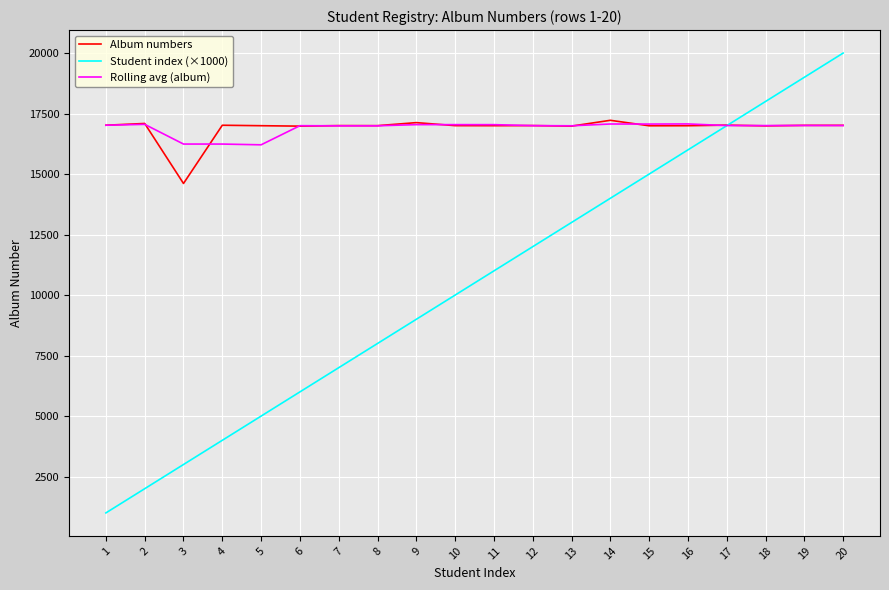

Between 13 and 18, which series saw the biggest shift?

Student index (×1000)